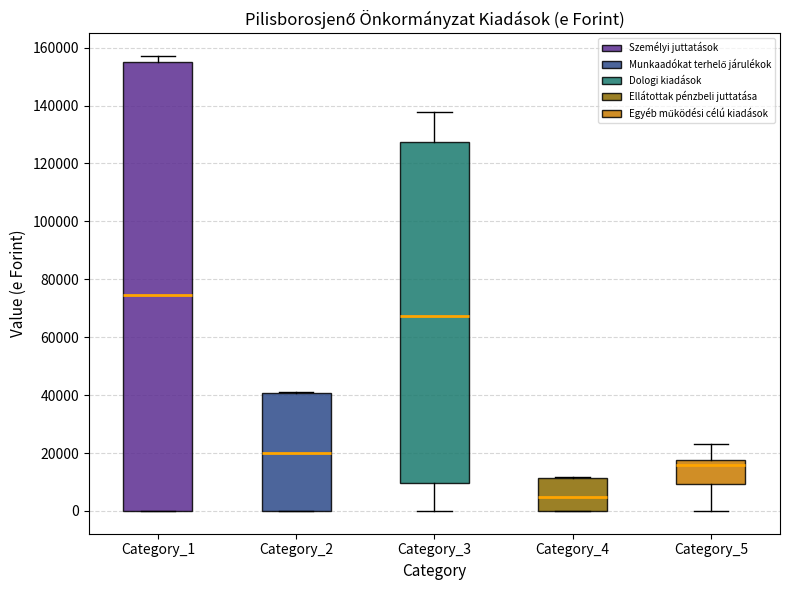

Which box's median line is the highest?

Category_1